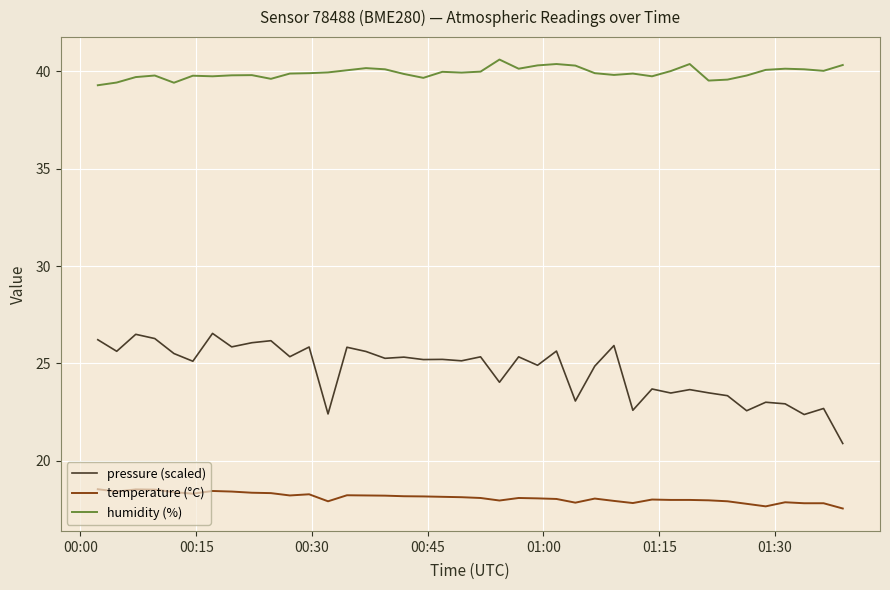

Rank the series by their average value, from lowest to highest.

temperature (°C), pressure (scaled), humidity (%)